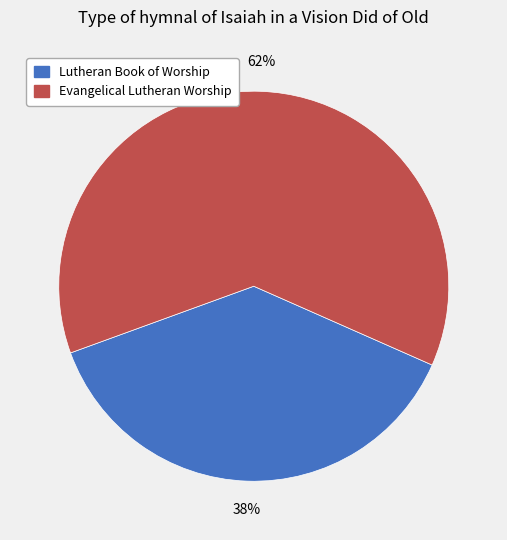

Combined, do Evangelical Lutheran Worship and Lutheran Book of Worship account for over 50%?

Yes